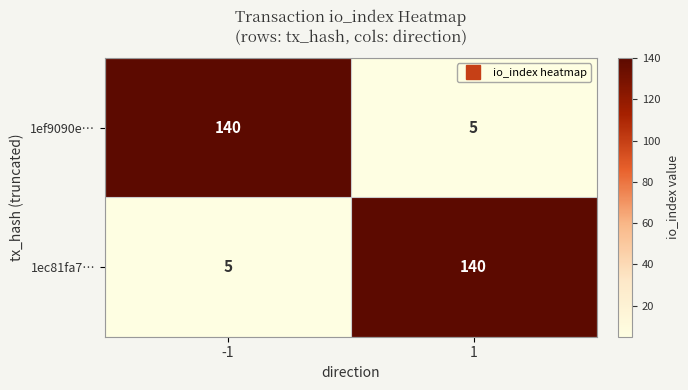

Rank the series at 1 from lowest to highest value.

1ef9090e…, 1ec81fa7…